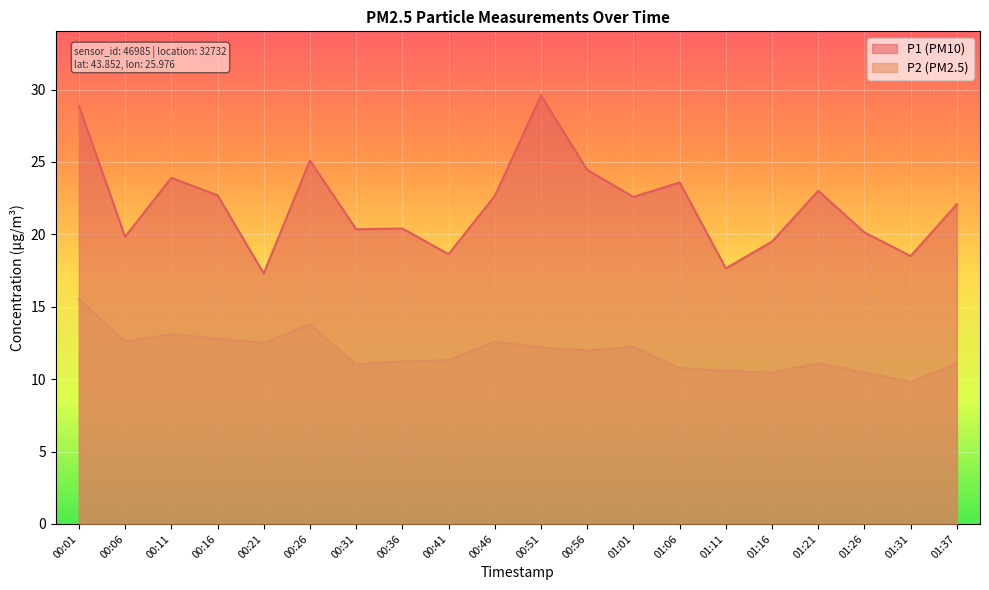

Which label corresponds to the smallest value in the chart?

01:31